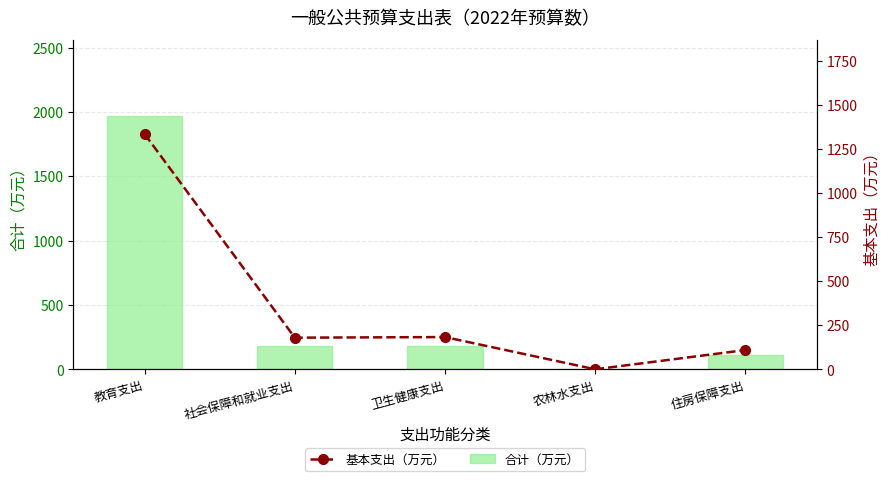

Reading left to right, extract all data points from this chart.

合计（万元）: 教育支出=1968.3	社会保障和就业支出=179.4	卫生健康支出=182.8	农林水支出=4.9	住房保障支出=109.1
基本支出（万元）: 教育支出=1334.3	社会保障和就业支出=179.4	卫生健康支出=182.8	农林水支出=0.0	住房保障支出=109.1